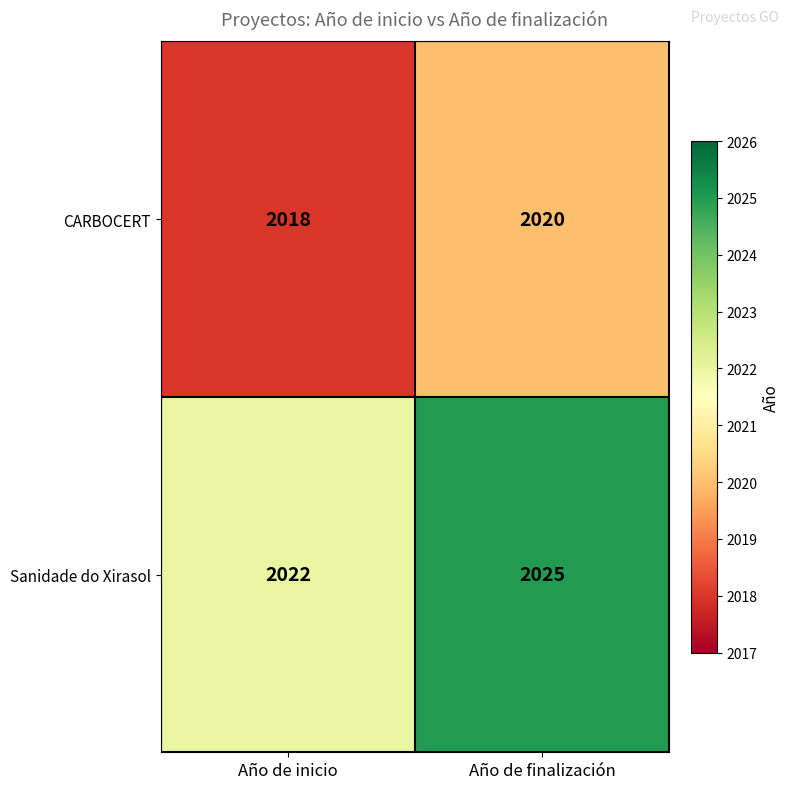

At Año de inicio, list the series in order from largest to smallest.

Sanidade do Xirasol, CARBOCERT